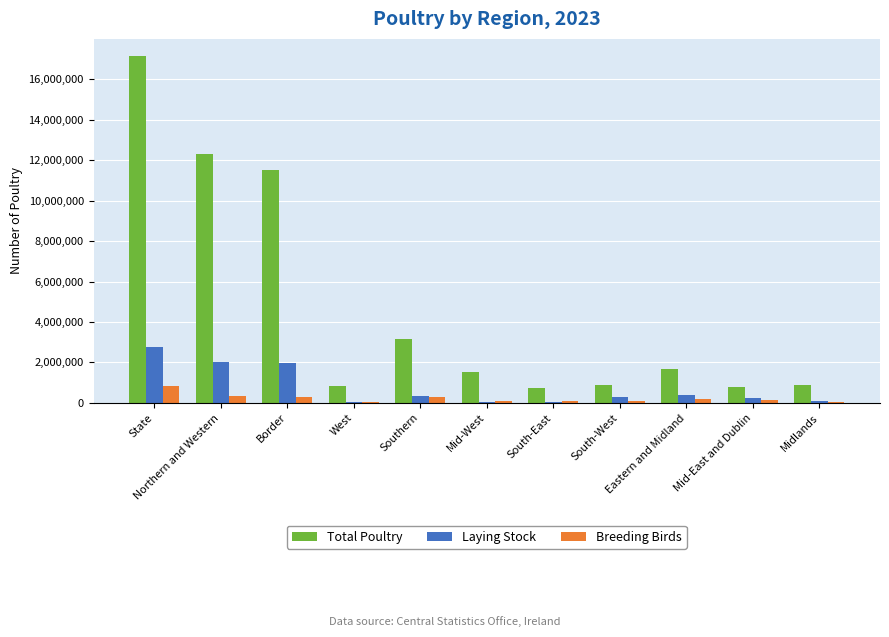

What is the sum of all Total Poultry values?

51415596